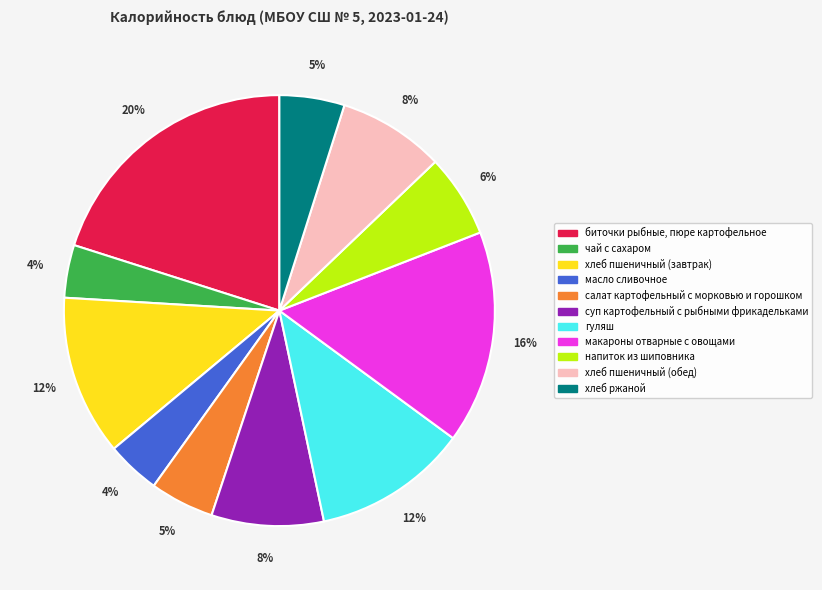

Do биточки рыбные, пюре картофельное and хлеб пшеничный (обед) together represent more than half of the pie?

No